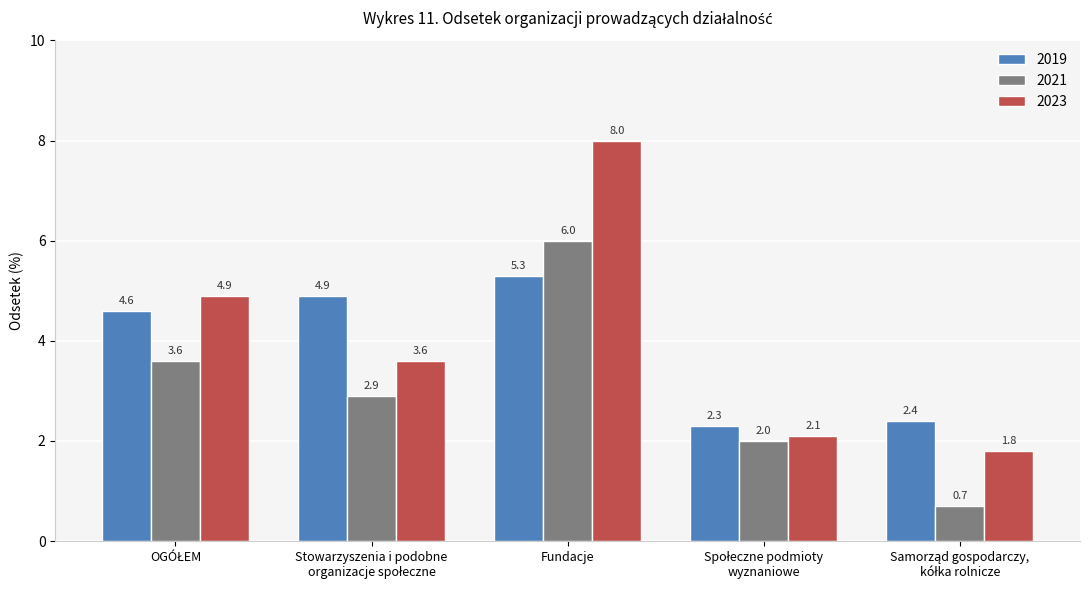

The value of 2019 at Fundacje is 1.5. True or false?

False